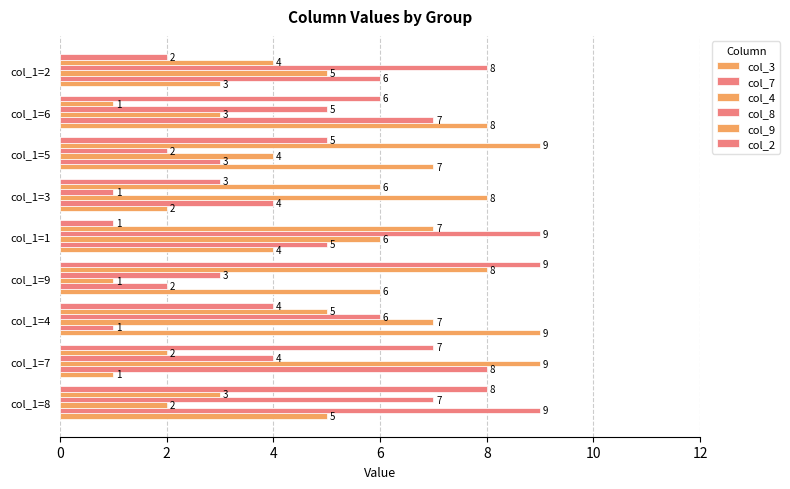

How many values in the col_8 series are below 5?

4